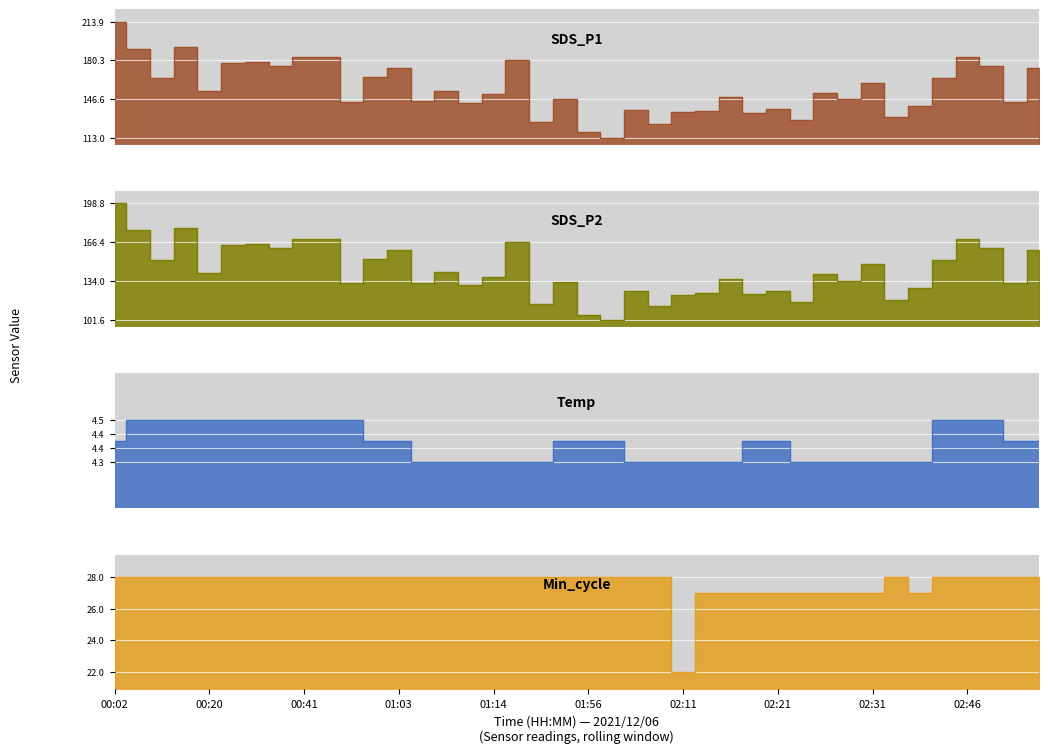

How many values in the Min_cycle series are below 28?

10